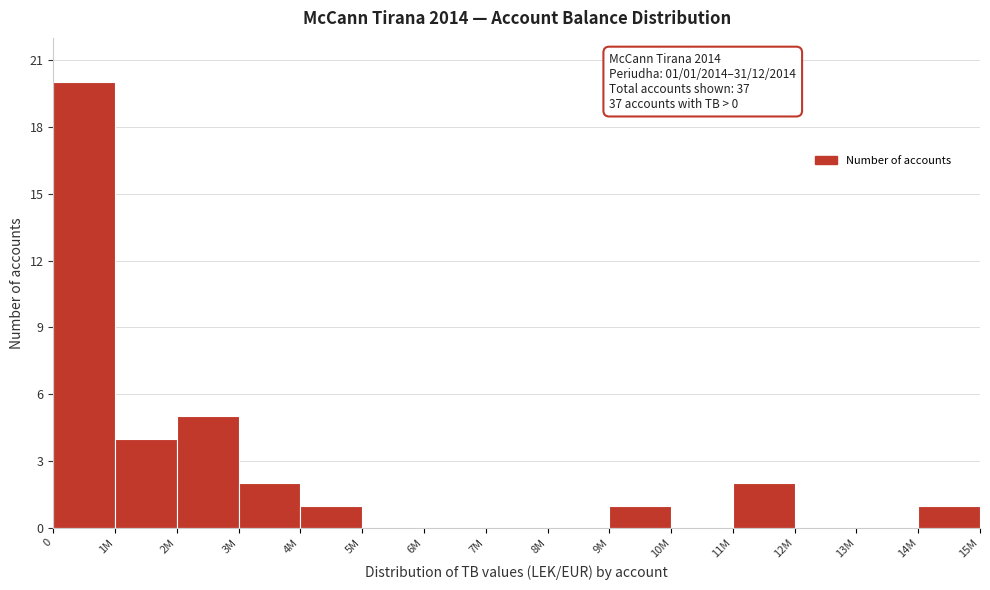

Reading left to right, what are all the values shown in this chart?

0=20	1M=4	2M=5	3M=2	4M=1	5M=0	6M=0	7M=0	8M=0	9M=1	10M=0	11M=2	12M=0	13M=0	14M=1